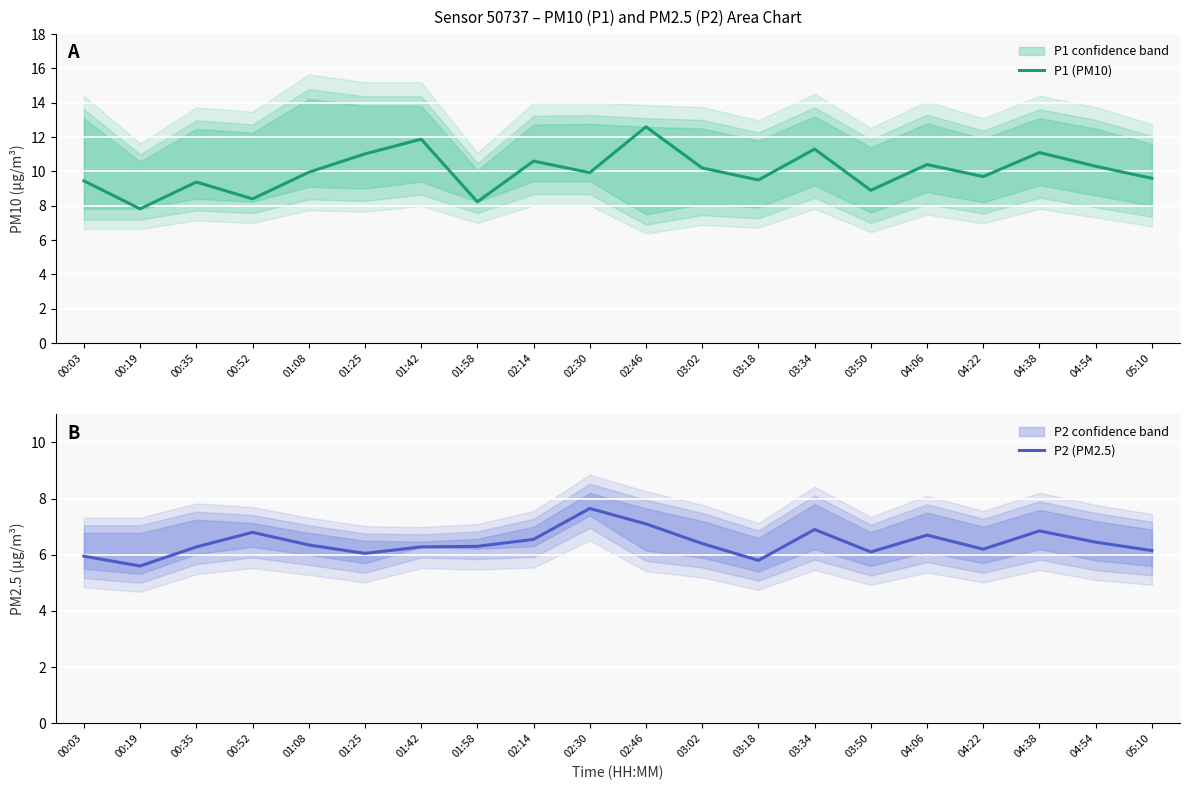

Which series changed the most between 01:25 and 03:34?

P2 (PM2.5)